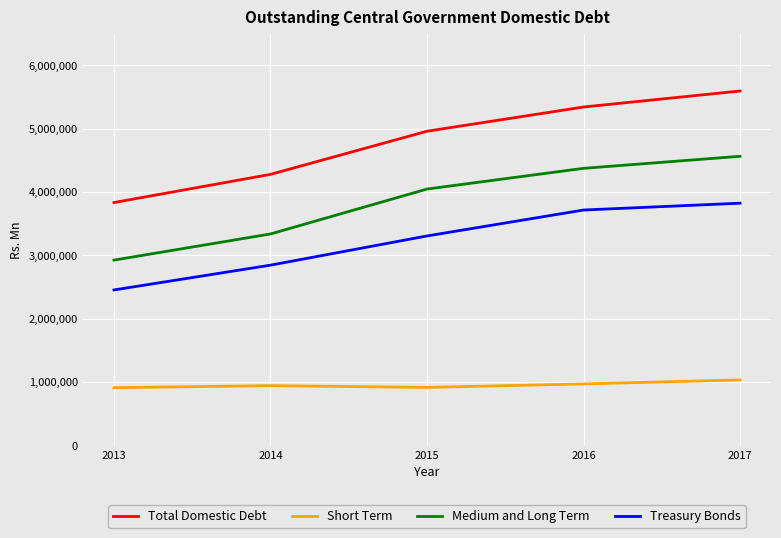

True or false: Medium and Long Term has a value of 6904110 at 2016.

False